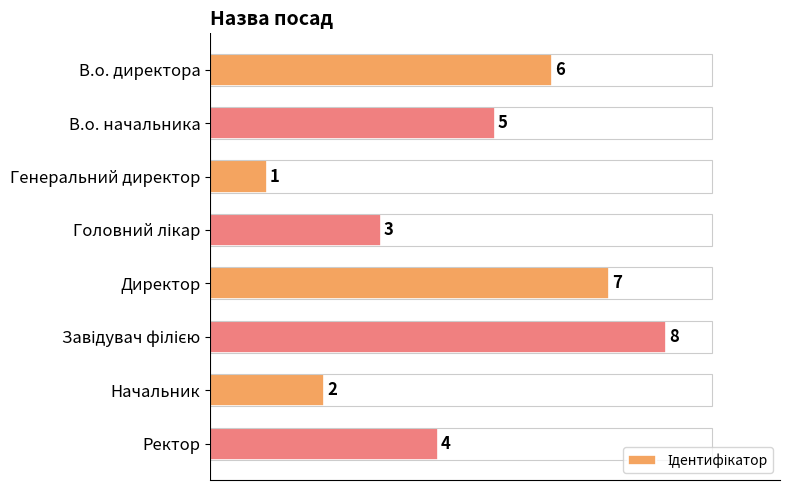

The value at В.о. директора is 10. True or false?

False